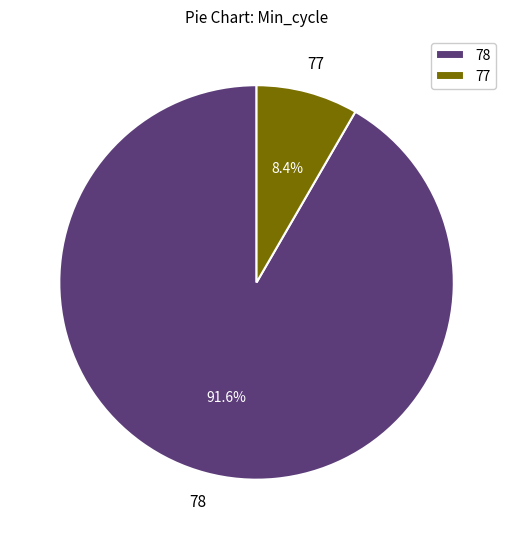

What percentage is NOT represented by 78?

8.4%